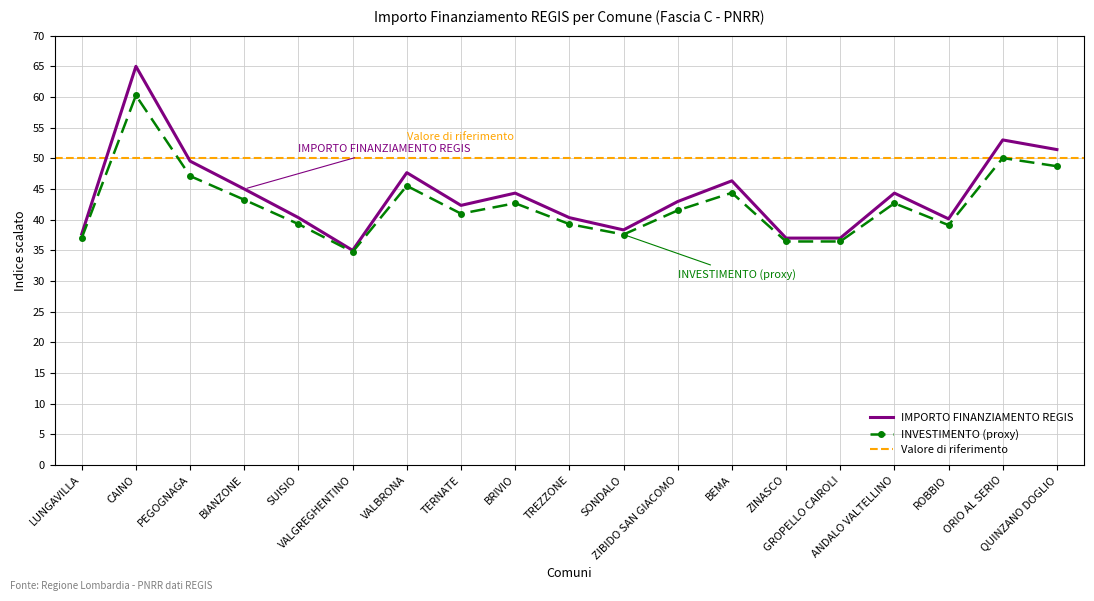

At which category does the data reach its first local peak?

CAINO